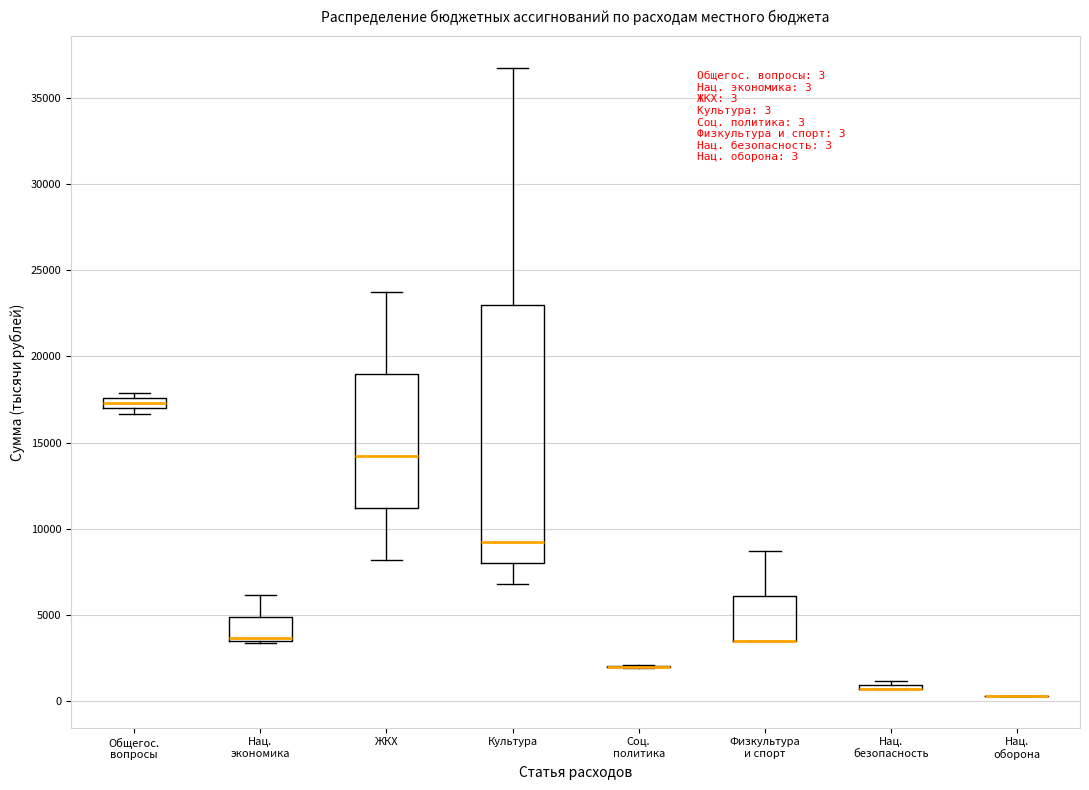

Comparing the boxes themselves (not the whiskers), which one is the tallest?

Культура